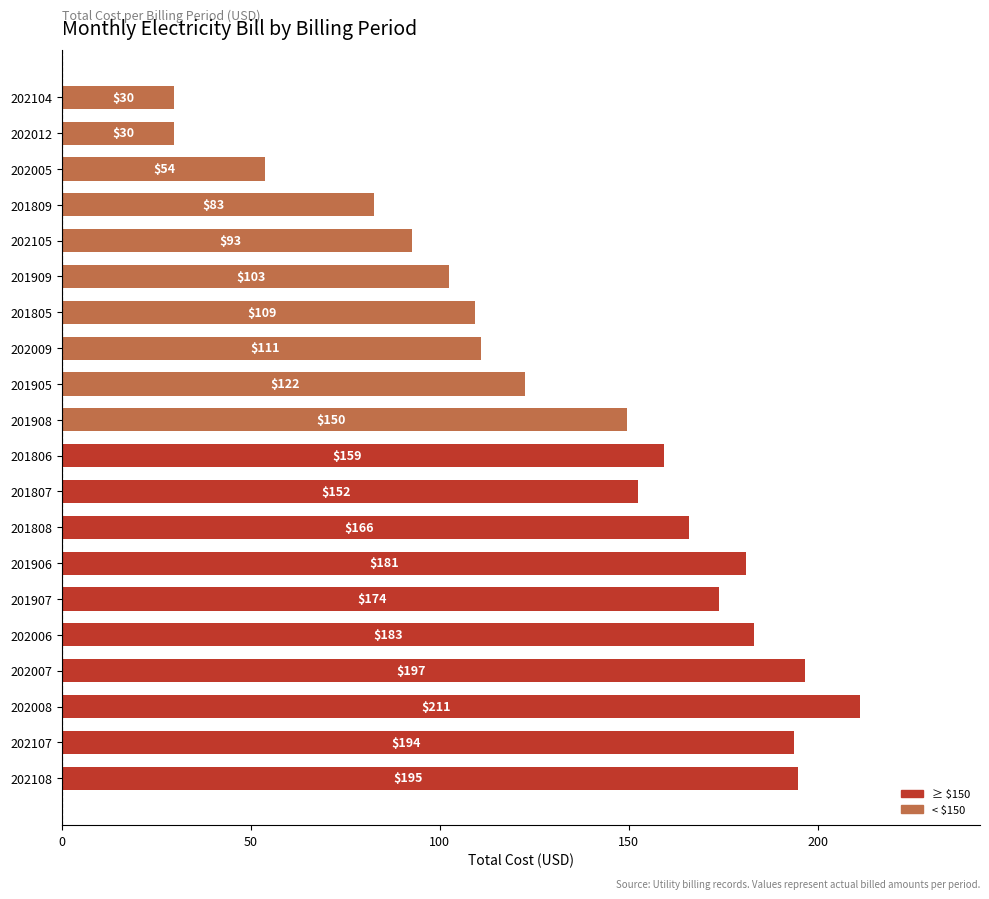

What is the ratio of the value at 202108 to the value at 201908?

1.3